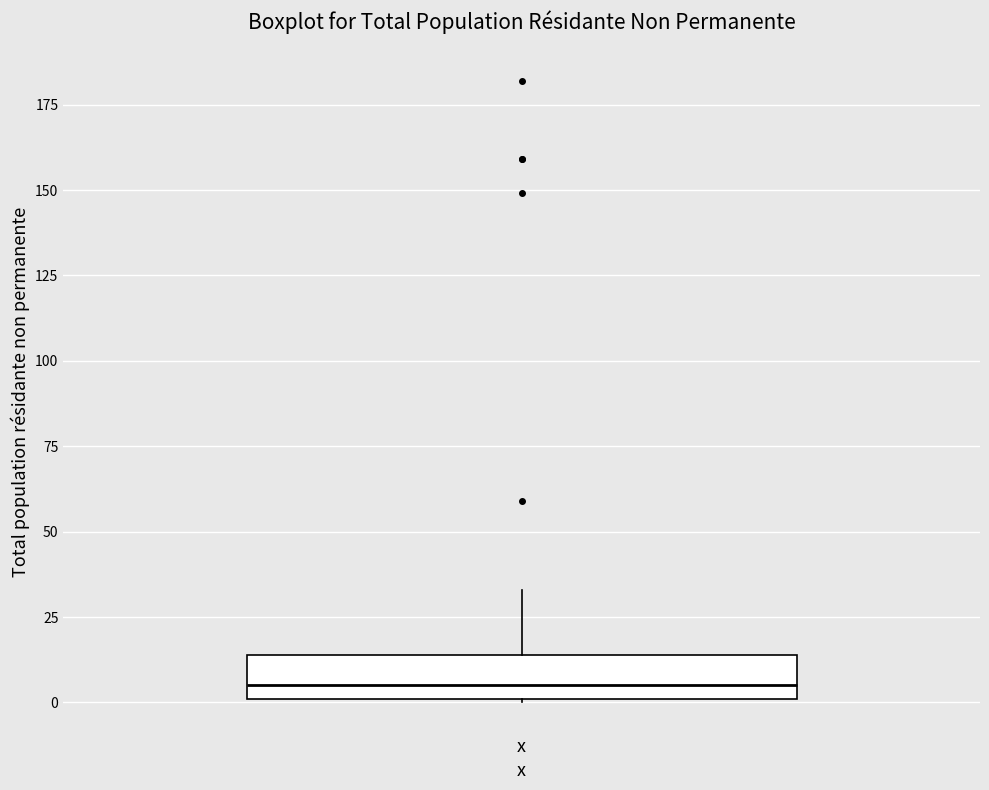

Where does the median line of the box for x sit on the y-axis? The values are not printed on the chart, so give them approximately, as read against the axis.

5